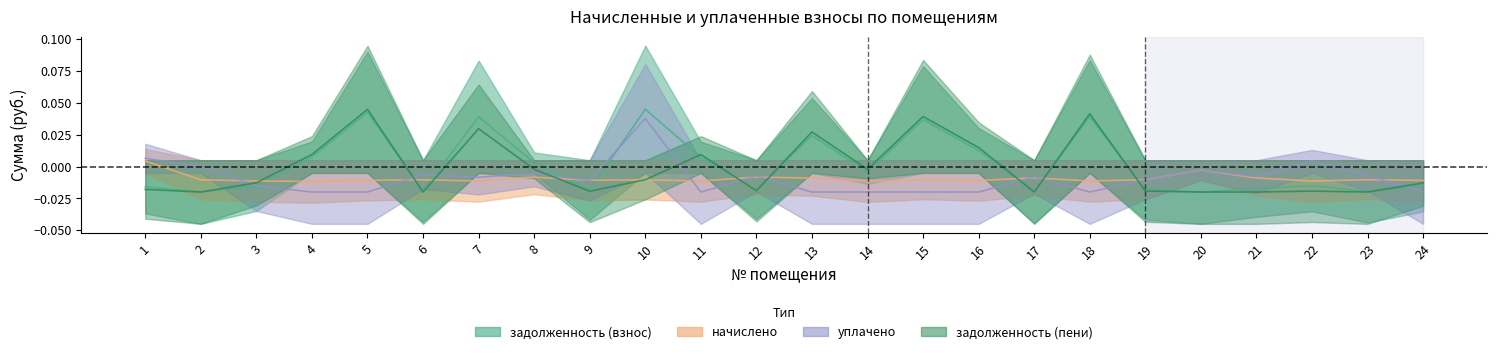

How many negative values does the начислено series have?

23